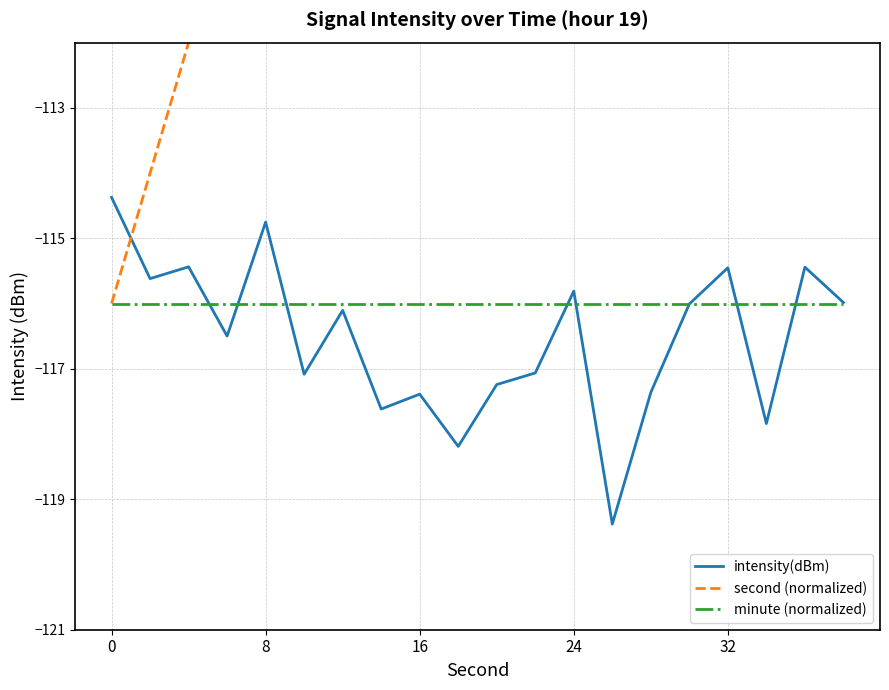

What is the highest value of the intensity(dBm) series?

-114.4